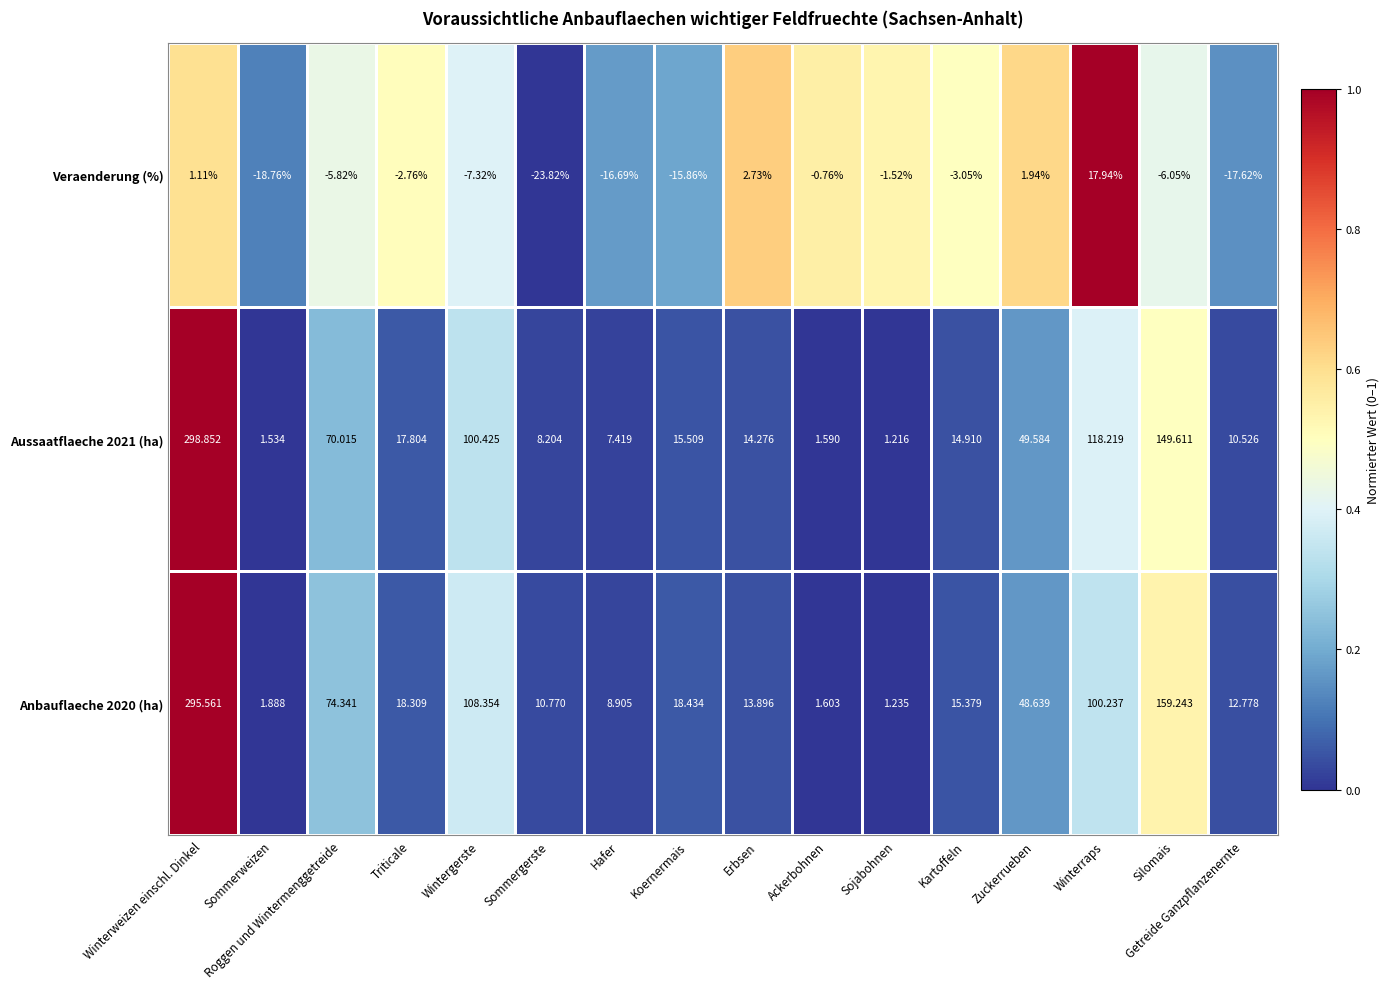

At which label does Anbauflaeche 2020 (ha) reach its minimum?

Sojabohnen